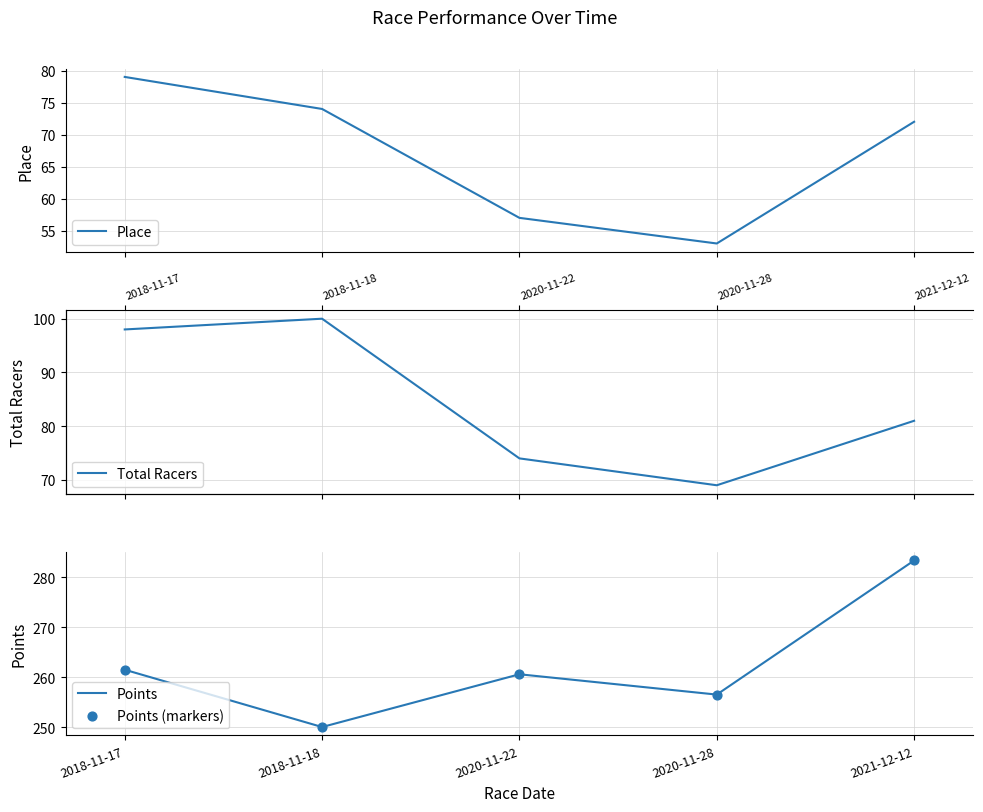

True or false: Points has a value of 283.3 at 2021-12-12.

True